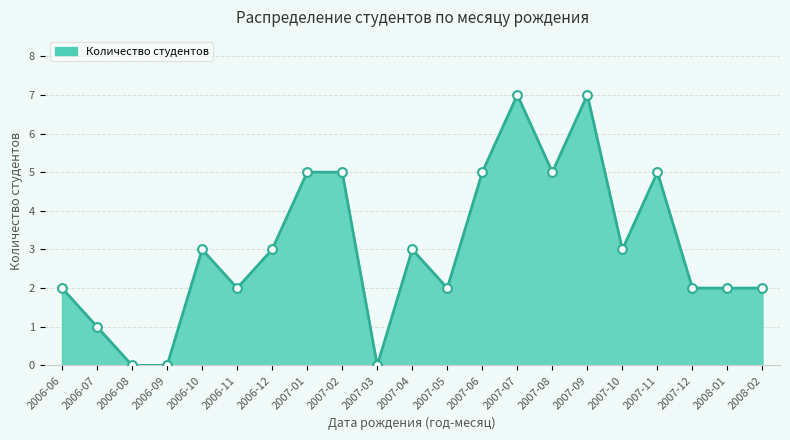

Between 2007-06 and 2007-07, which is larger?

2007-07